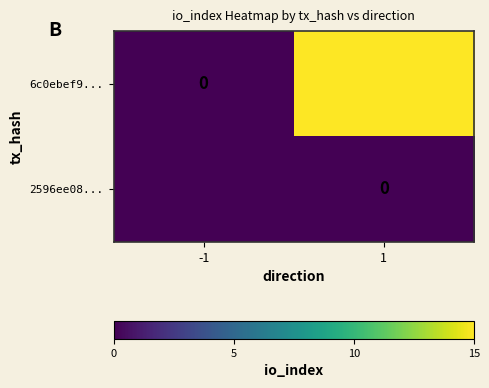

Count the 6c0ebef9... values in the range 0 to 15.

2